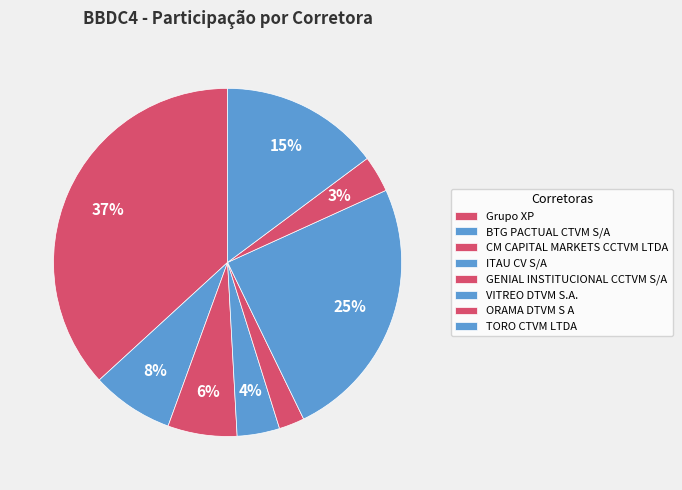

To the nearest percent, what is the average slice percentage?

12%